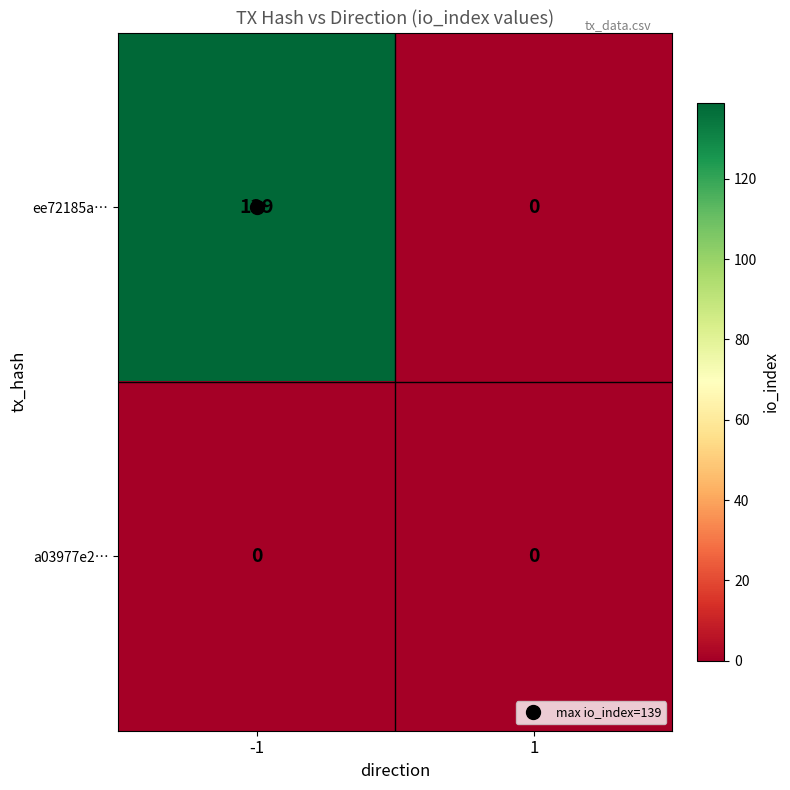

What is the greatest value displayed?

139